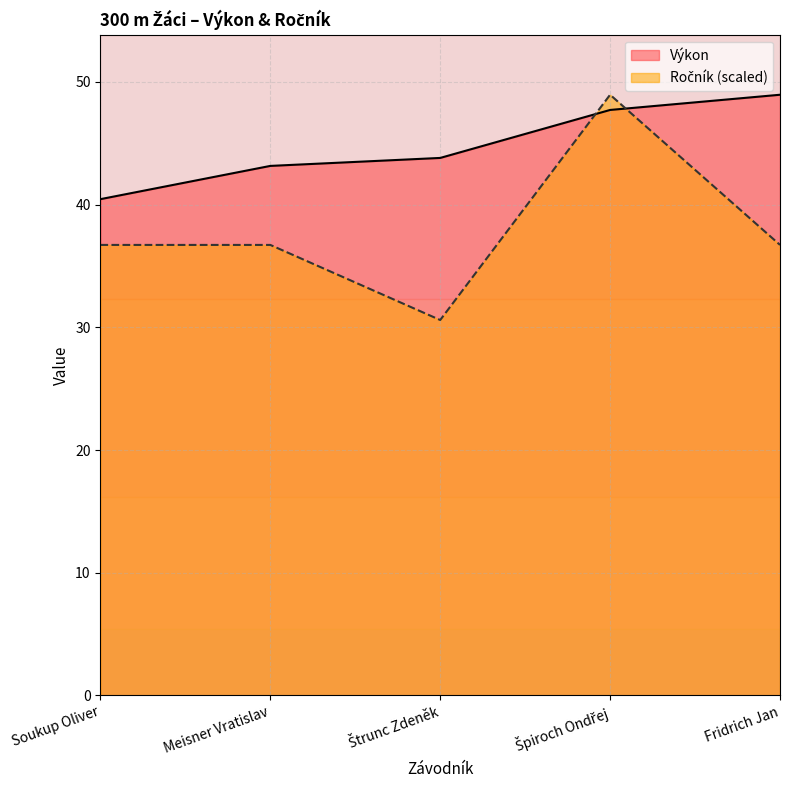

Does the chart have visible grid lines?

Yes